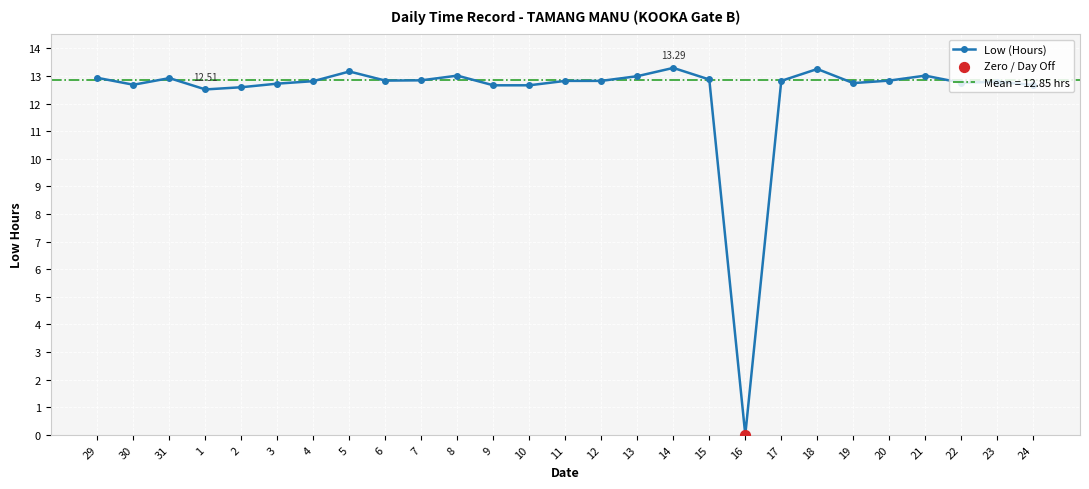

What is the ratio of the value at 2 to the value at 22?

1.0